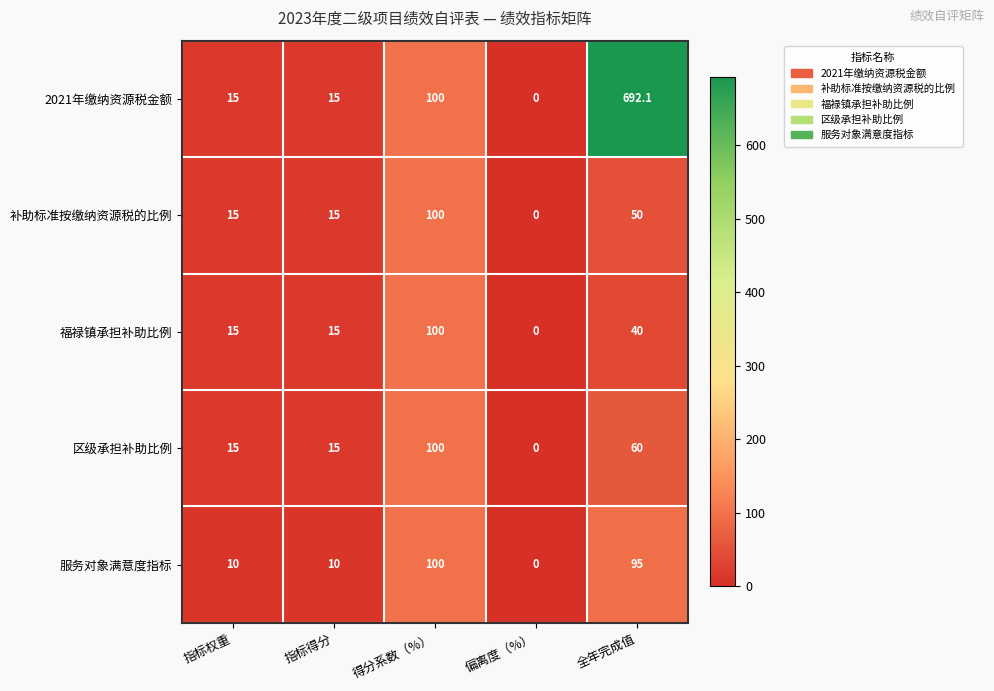

At how many categories does at least one series exceed 562?

1